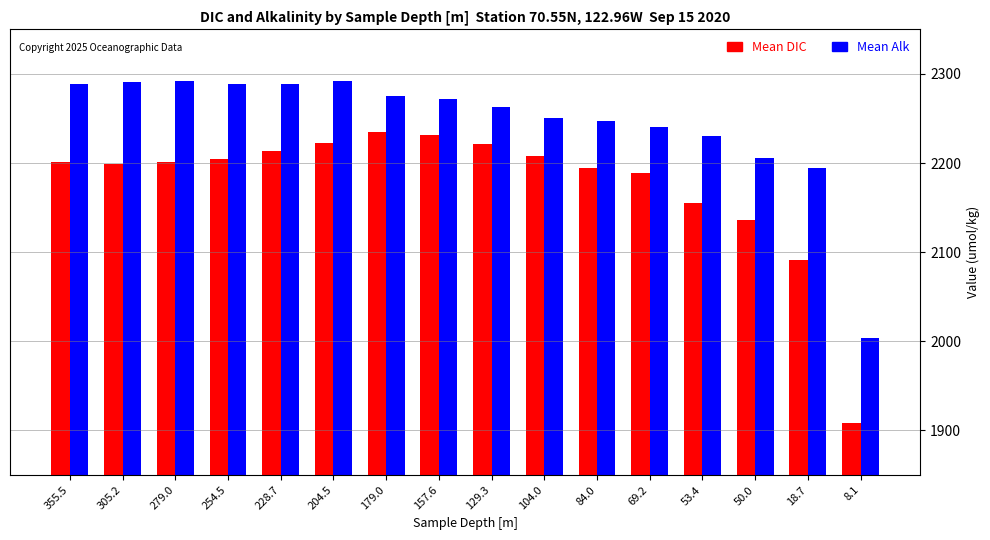

At which label is Mean Alk closest to 2148?

18.7